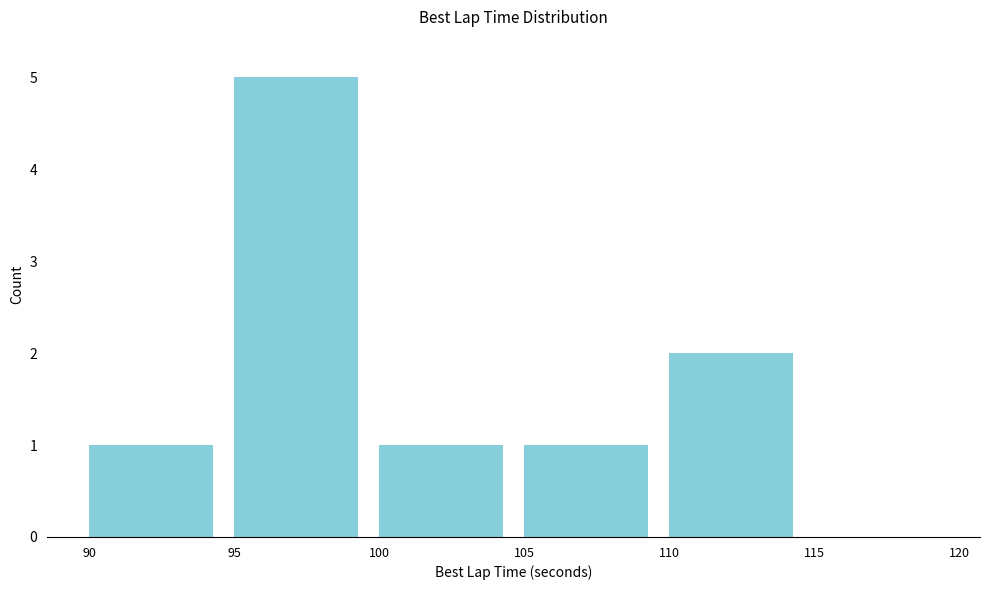

Reading left to right, list every bar in this chart as the range it spans on the x-axis followed by its height. The values are not printed on the chart, so give them approximately, as read against the axis.

90 to 95: 1
95 to 100: 5
100 to 105: 1
105 to 110: 1
110 to 115: 2
115 to 120: 0